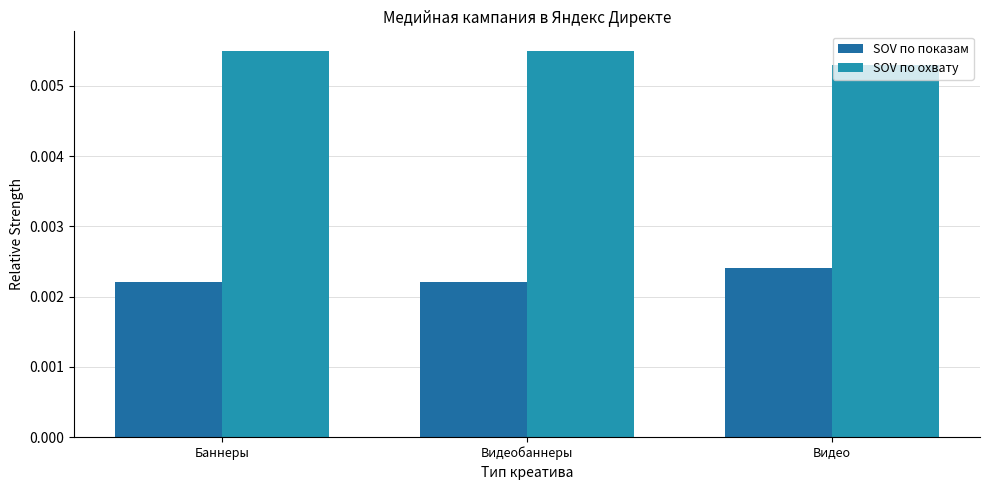

How many SOV по охвату values are between 0 and 1?

3